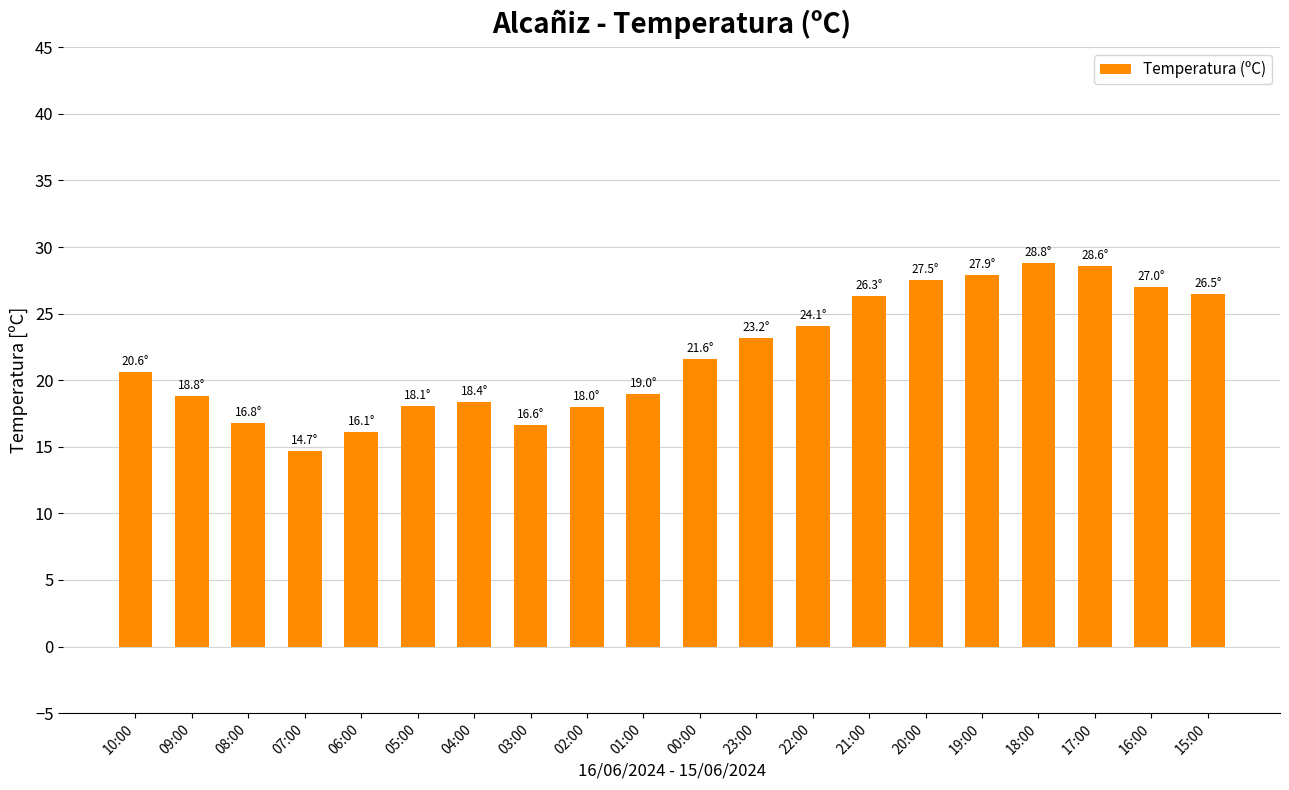

How many data points are above 21?

10